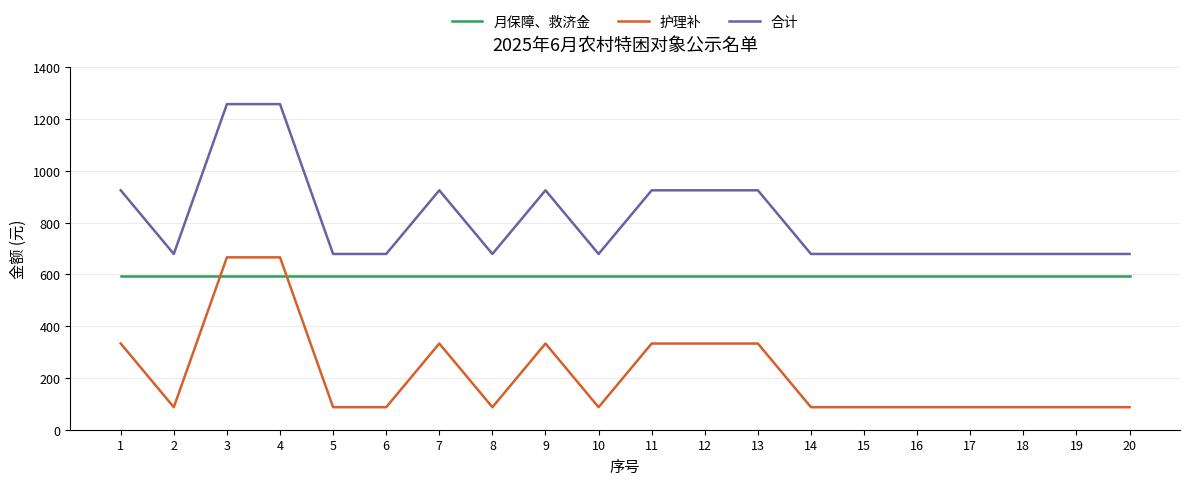

What is the maximum value for 合计?

1258